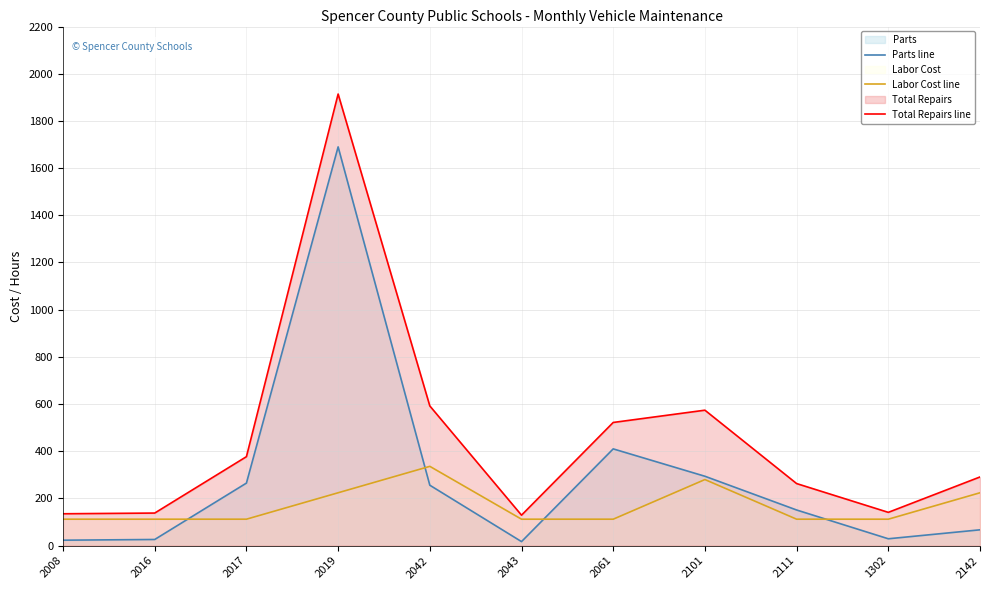

How many categories are shown in the chart?

11